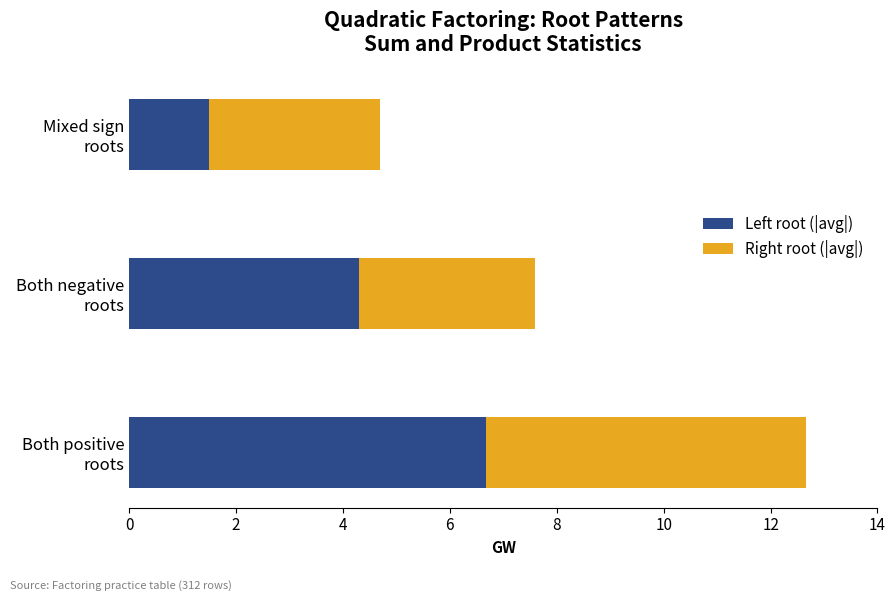

What is the sum of all Left root (|avg|) values?

12.5